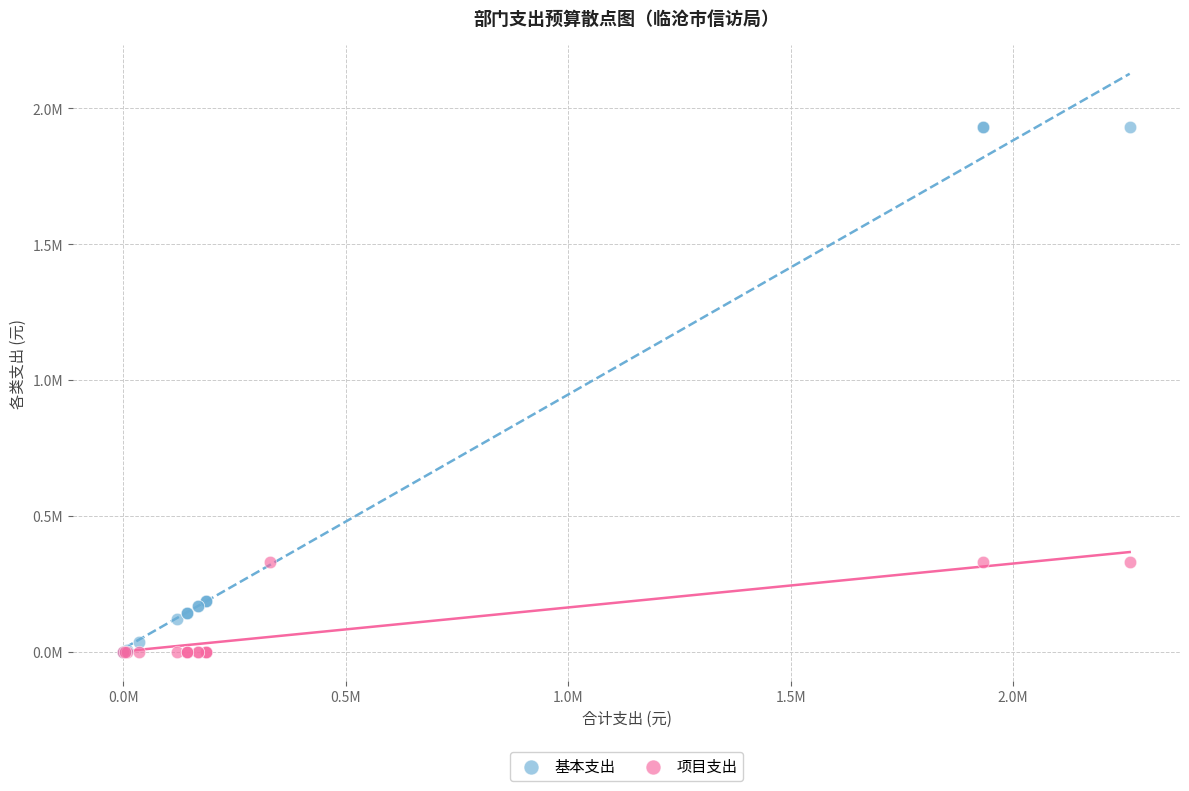

What are all the series names shown in the legend?

基本支出, 项目支出